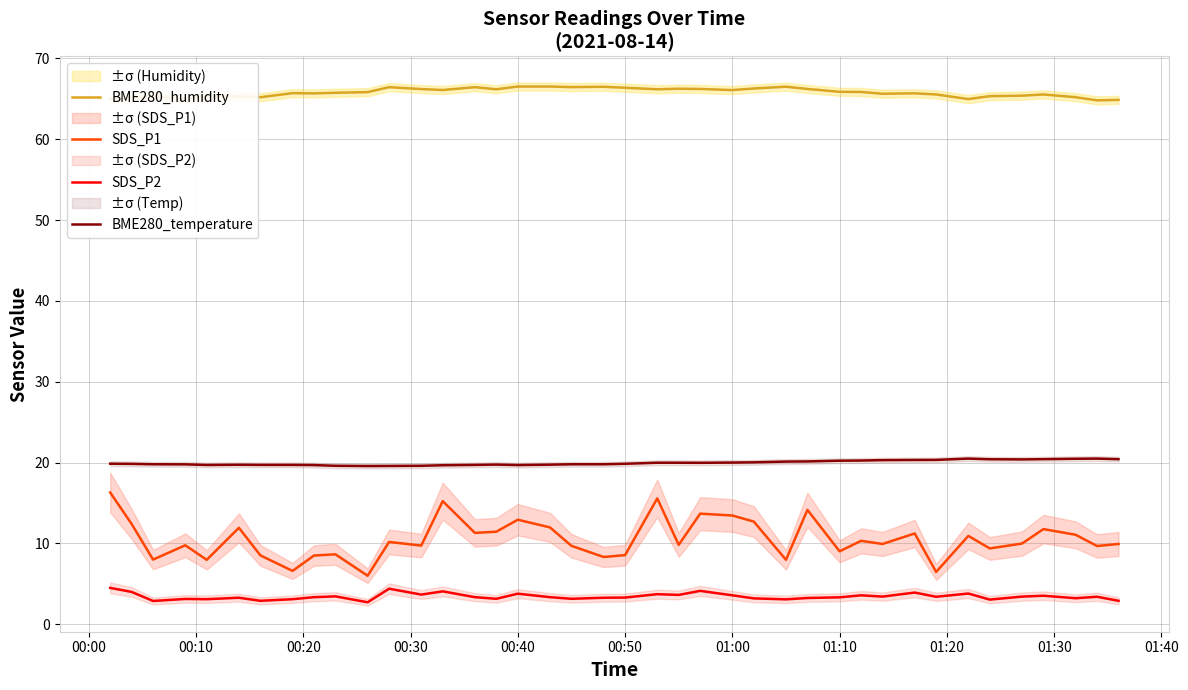

Which series has the largest total across all categories?

BME280_humidity